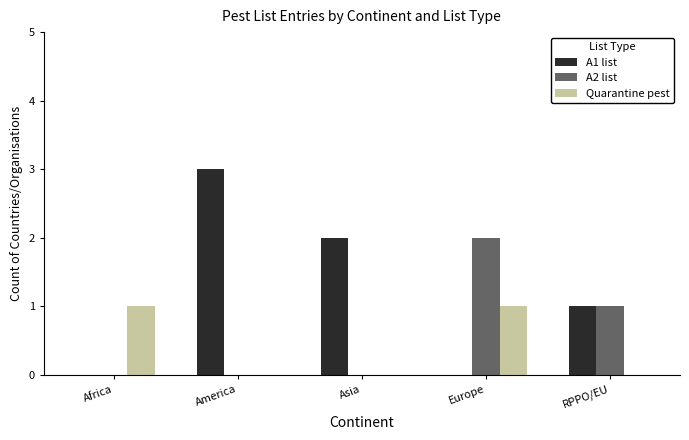

What is the greatest value displayed?

3